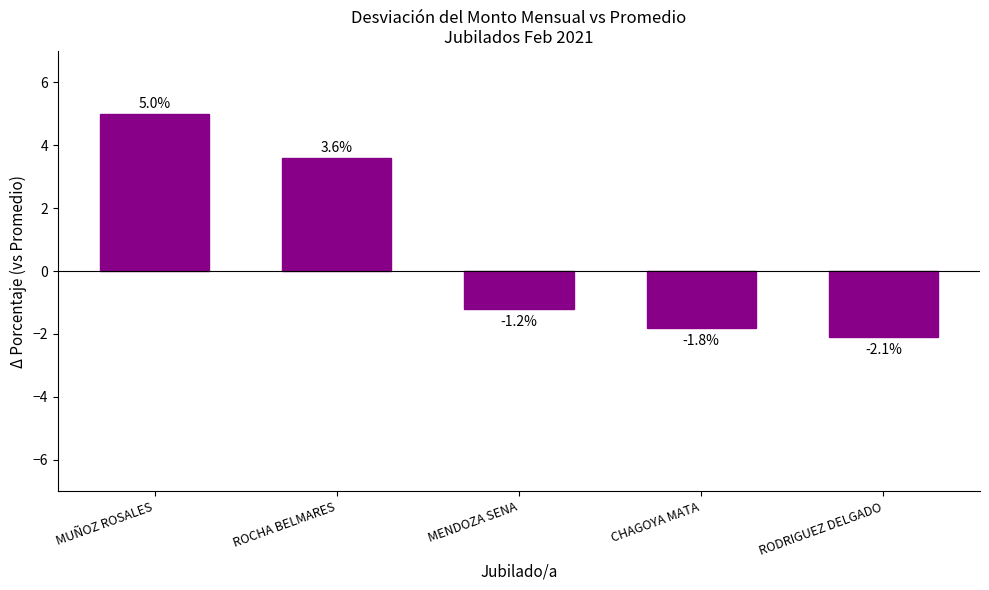

The value at ROCHA BELMARES is 2.0. True or false?

False